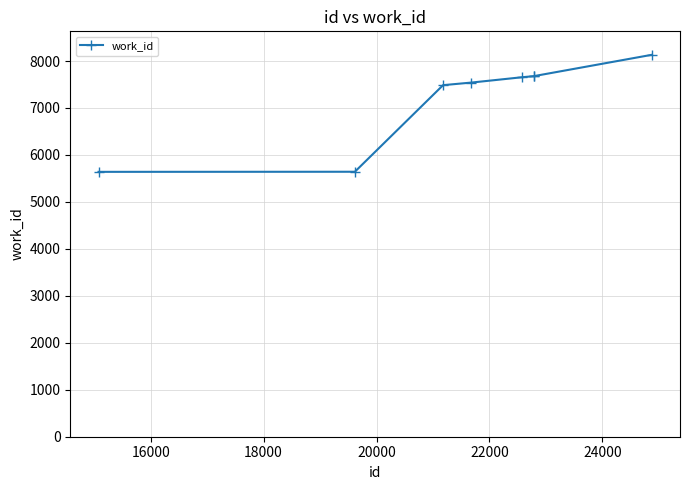

What is the difference between the maximum and minimum values?

2492